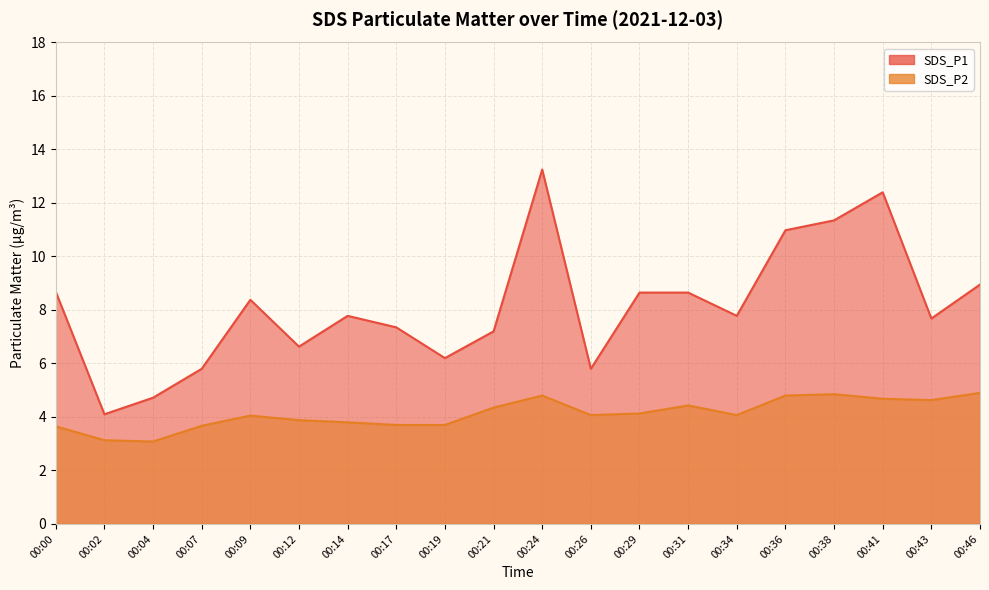

At which label does SDS_P2 first exceed 4?

00:09